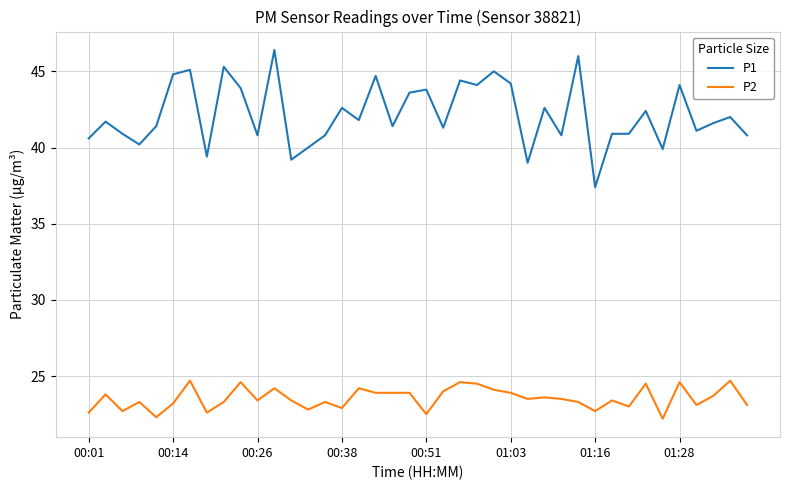

True or false: P2 and P1 cross at least once.

False